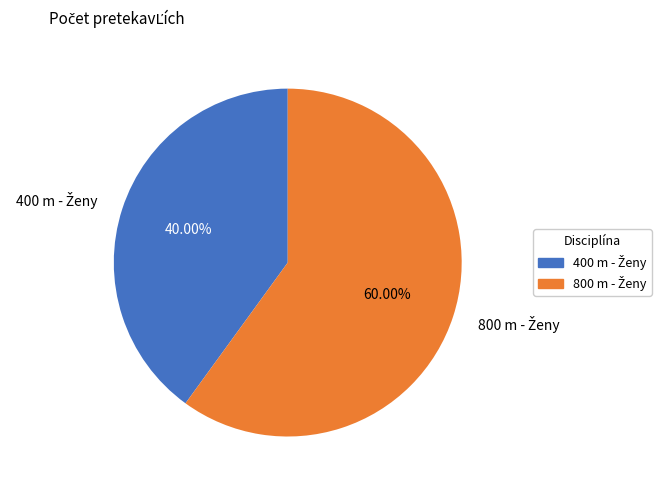

Is there any slice that represents more than half of the pie?

Yes